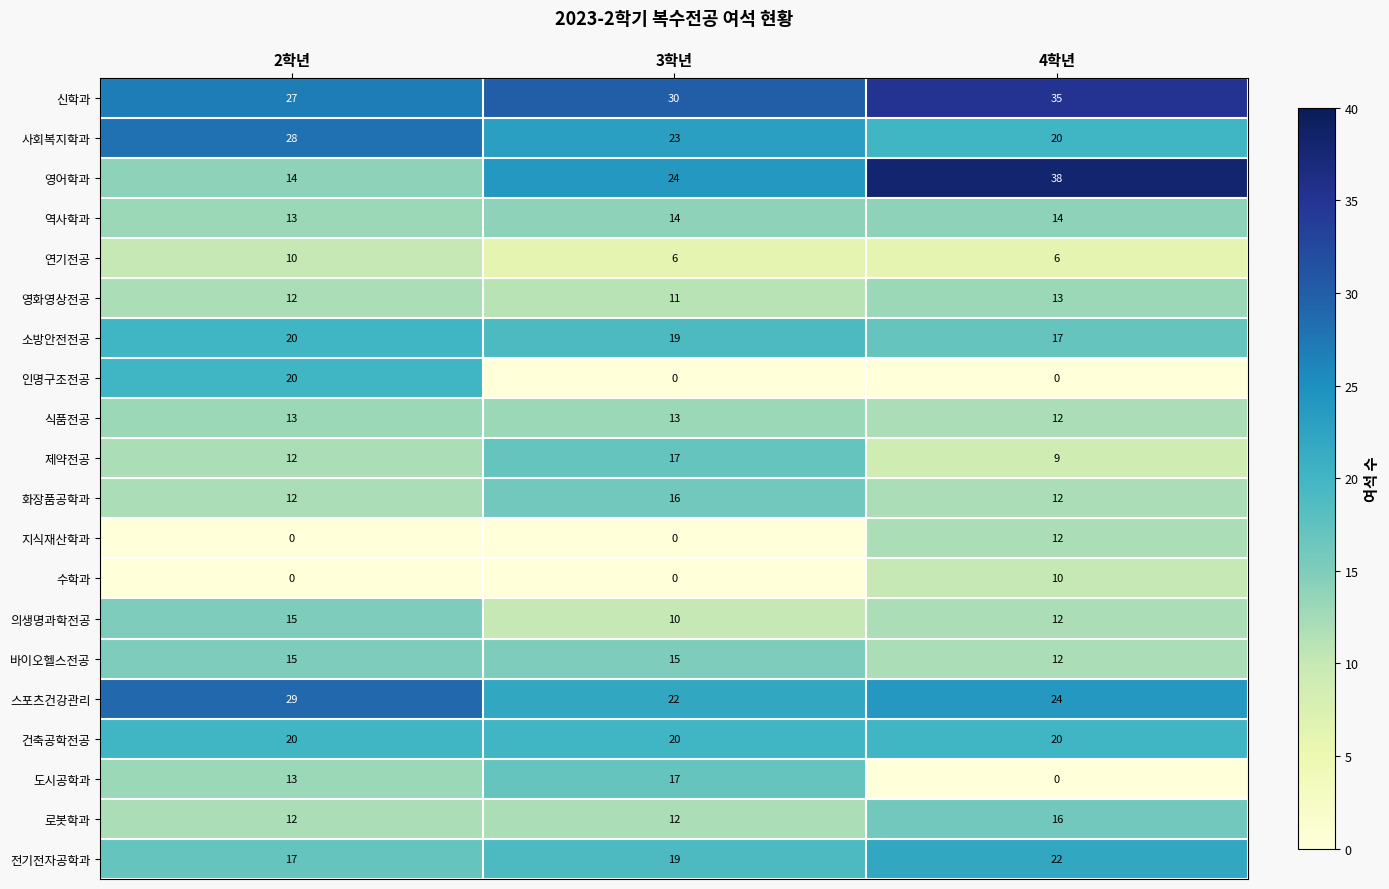

The 식품전공 series shows 12 at 4학년. True or false?

True